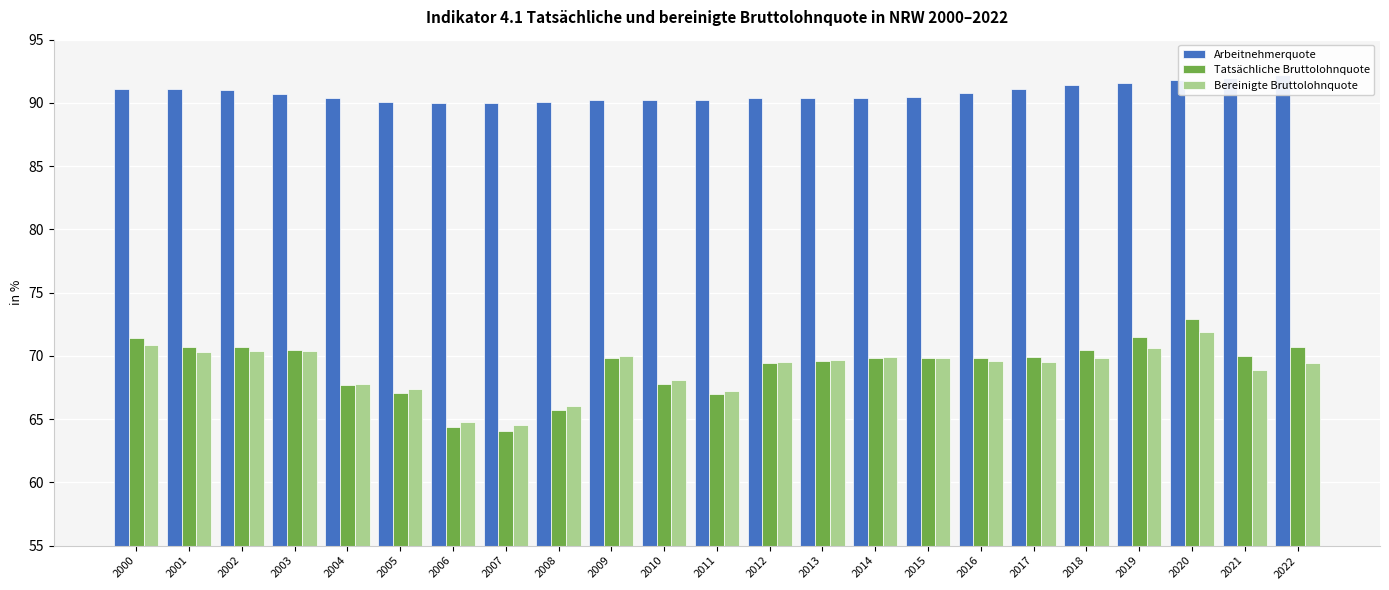

What is the maximum value shown in the chart?

92.2